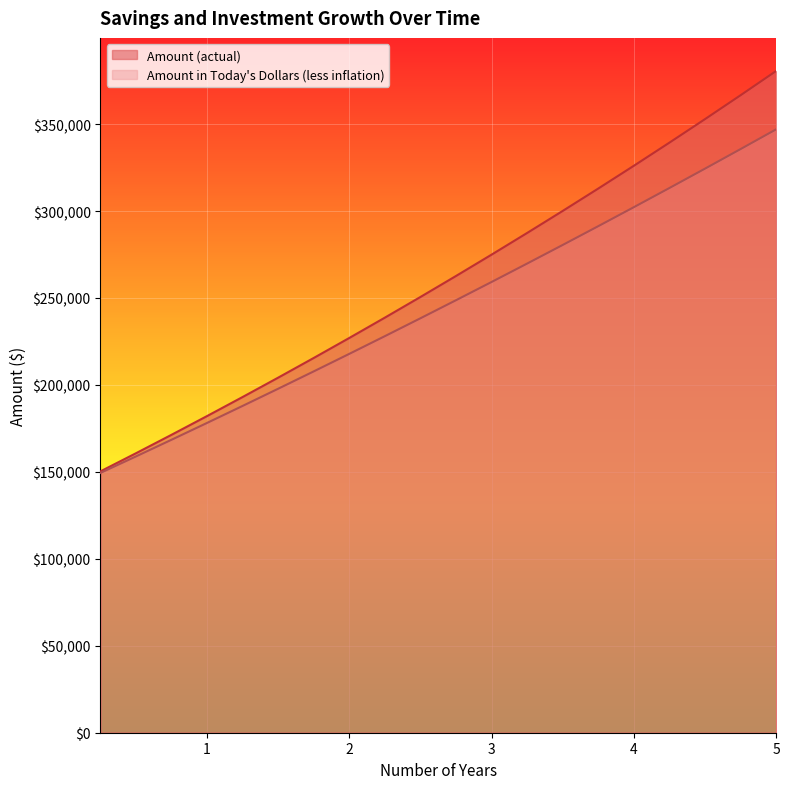

Reading left to right, what are all the values shown in this chart?

Amount (actual): 0.25=150275.0	0.5=160717.0	0.75=171328.6	1.0=182112.7	1.25=193072.0	1.5=204209.5	1.75=215527.9	2.0=227030.2	2.25=238719.4	2.5=250598.6	2.75=262670.9	3.0=274939.3	3.25=287407.0	3.5=300077.4	3.75=312953.6	4.0=326039.1	4.25=339337.3	4.5=352851.5	4.75=366585.3	5.0=380542.3
Amount in Today's Dollars (less inflation): 0.25=149400.0	0.5=158894.0	0.75=168482.9	1.0=178167.8	1.25=187949.4	1.5=197828.9	1.75=207807.2	2.0=217885.3	2.25=228064.2	2.5=238344.8	2.75=248728.2	3.0=259215.5	3.25=269807.7	3.5=280505.8	3.75=291310.8	4.0=302223.9	4.25=313246.2	4.5=324378.6	4.75=335622.4	5.0=346978.6